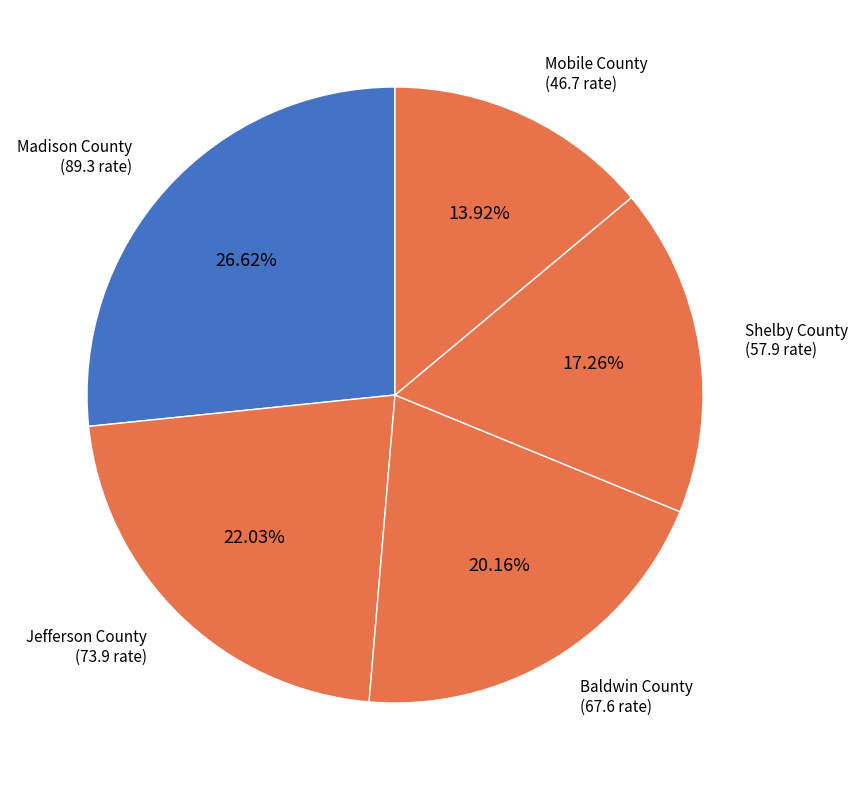

Does Baldwin County account for over 50% of the chart?

No